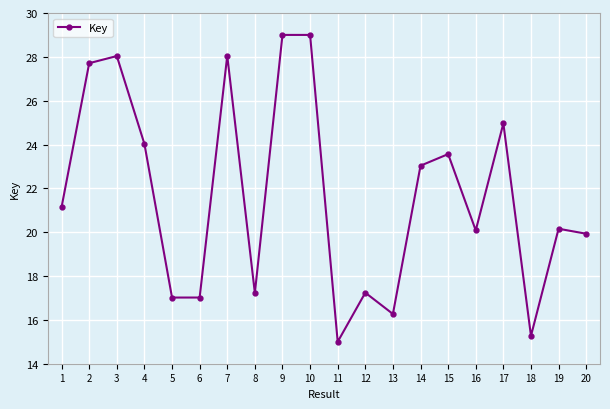

True or false: there are more than 0 points higher than both neighbors.

True